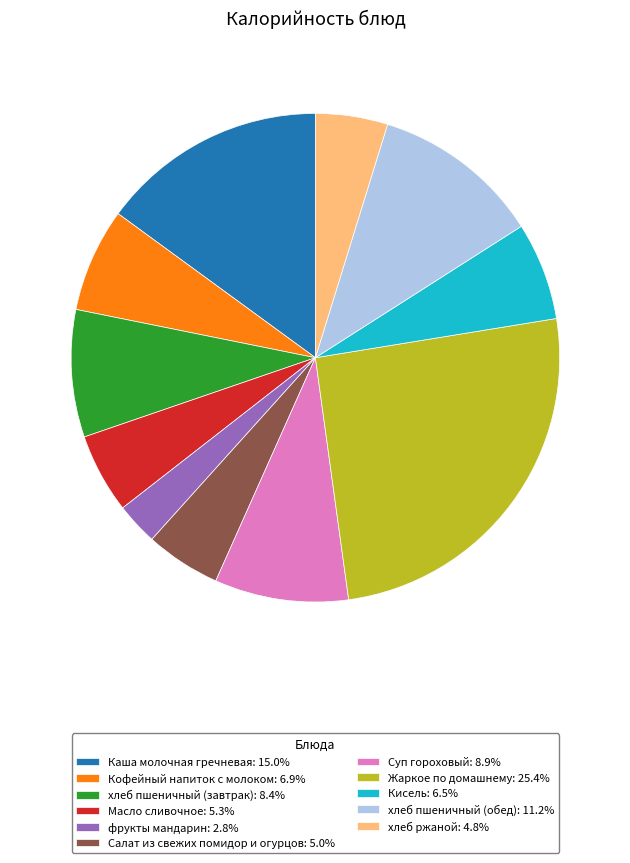

What is the smallest slice in the pie chart?

фрукты мандарин